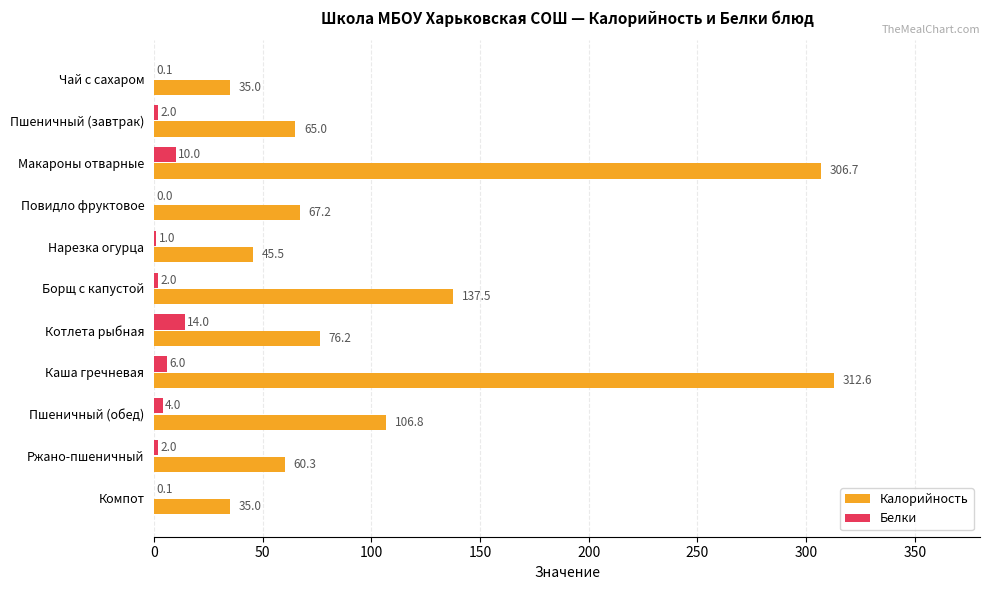

Where is Белки nearest to the value 7?

Каша гречневая